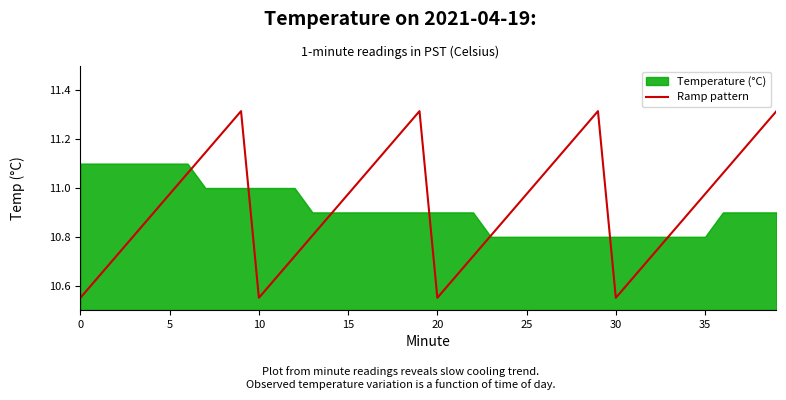

Is it true that the value at 16 is 19.6?

False